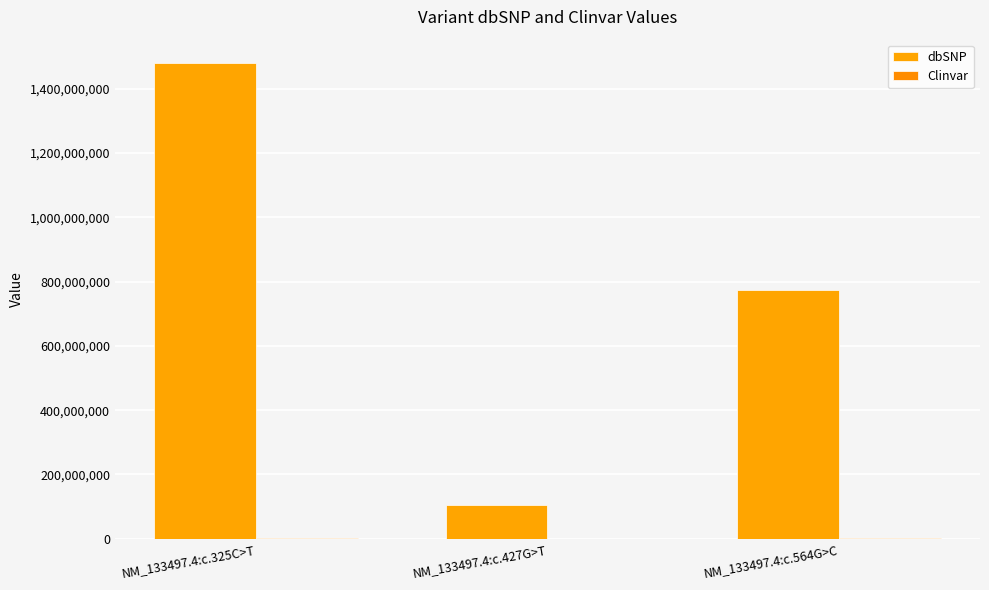

What is the approximate value of dbSNP at NM_133497.4:c.427G>T, to the nearest 50?

104894100